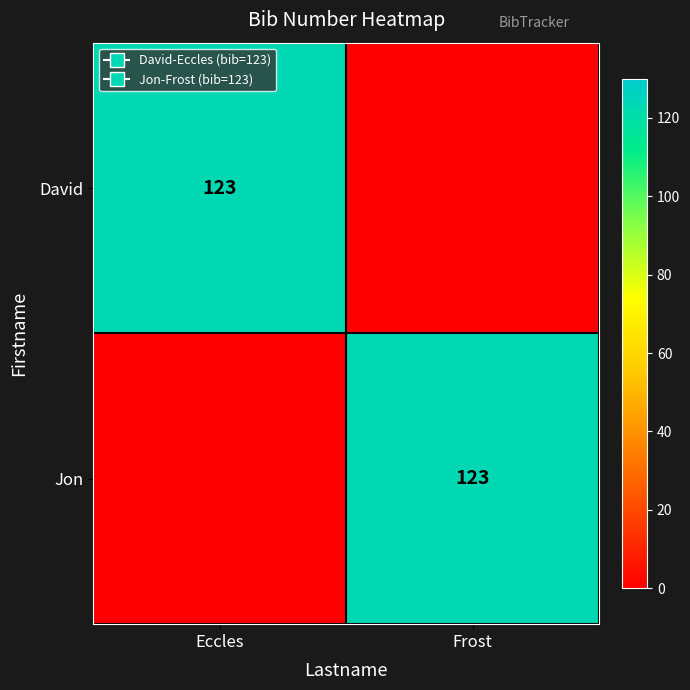

The David series shows 123 at Eccles. True or false?

True